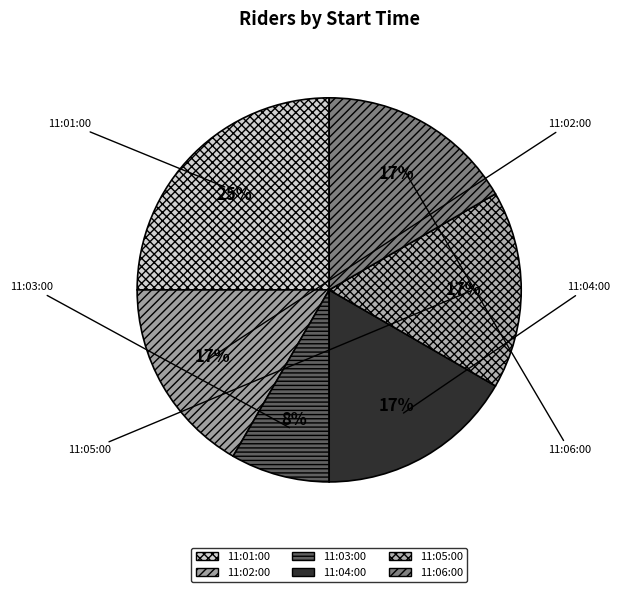

How much of the chart is everything except 11:01:00?

75.0%